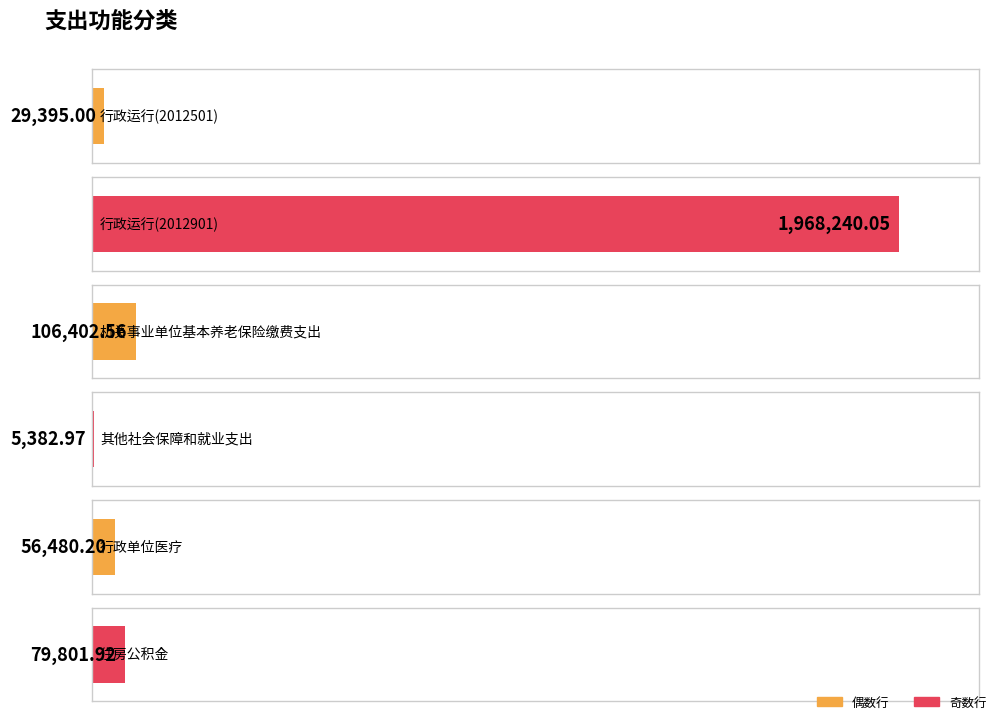

What is the change in value from 其他社会保障和就业支出 to 行政单位医疗?

+51097.2